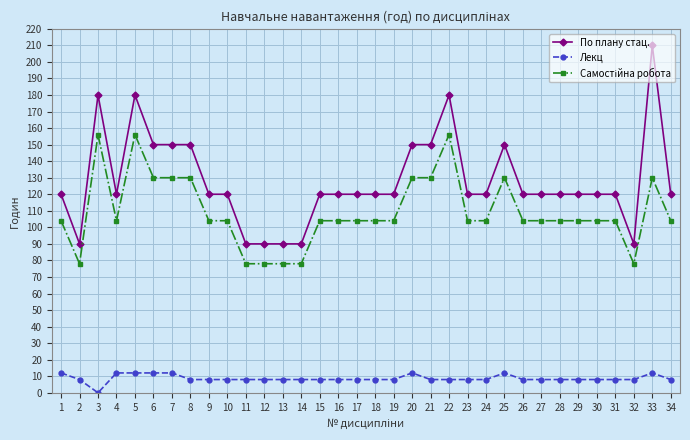

What is the minimum value for По плану стац.?

90